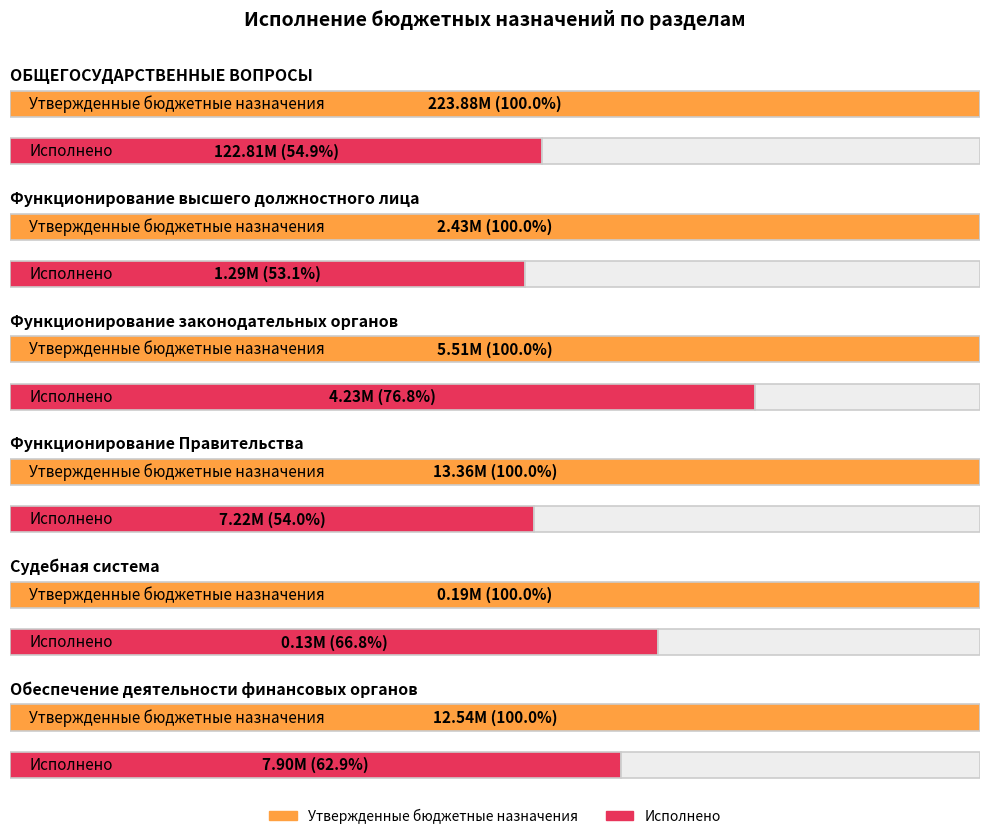

Between Функционирование высшего должностного лица and Функционирование законодательных органов, which series saw the biggest shift?

Утвержденные бюджетные назначения